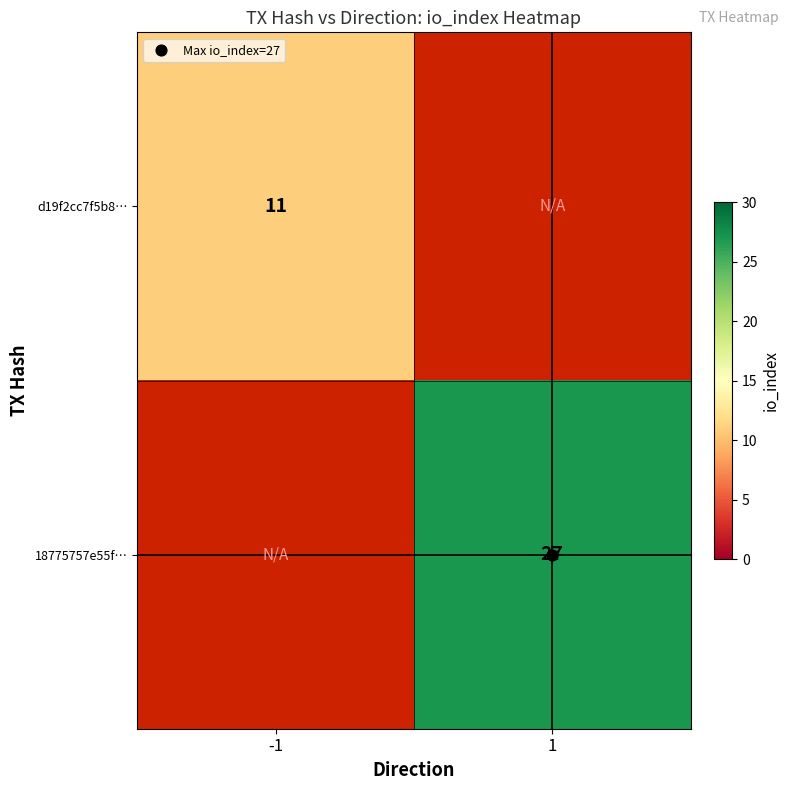

Where is d19f2cc7f5b8… nearest to the value 11?

-1